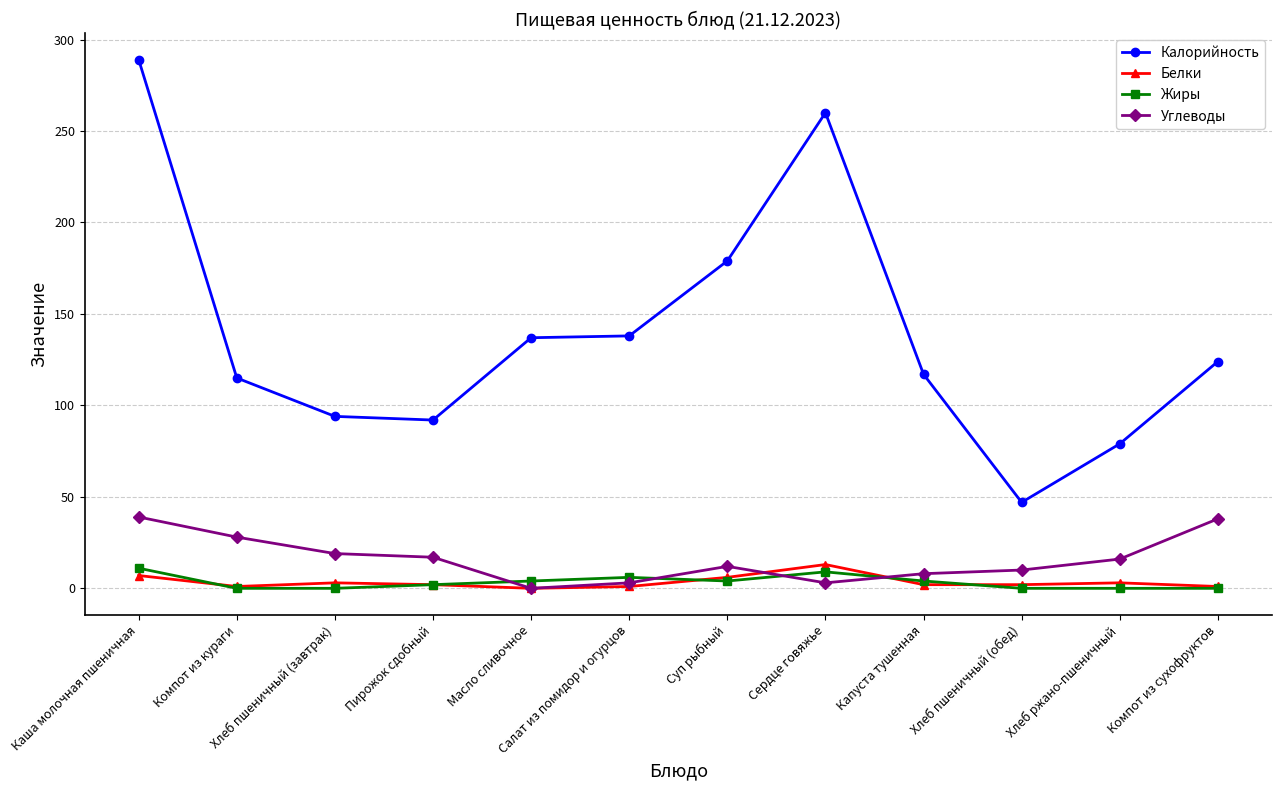

Which series has the largest total across all categories?

Калорийность